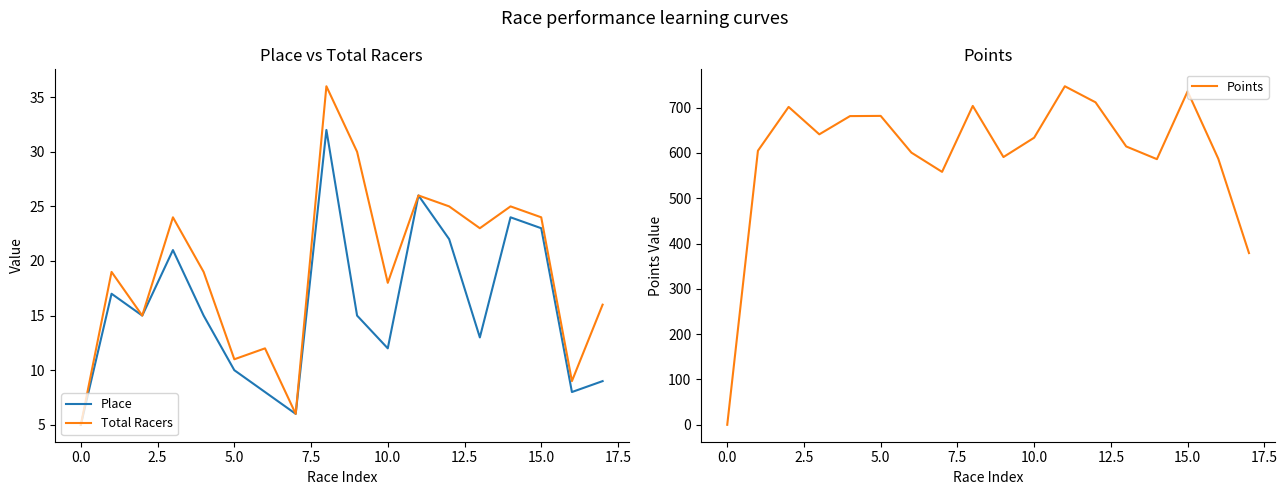

In Points, how many points are lower than both neighbors (excluding endpoints)?

4